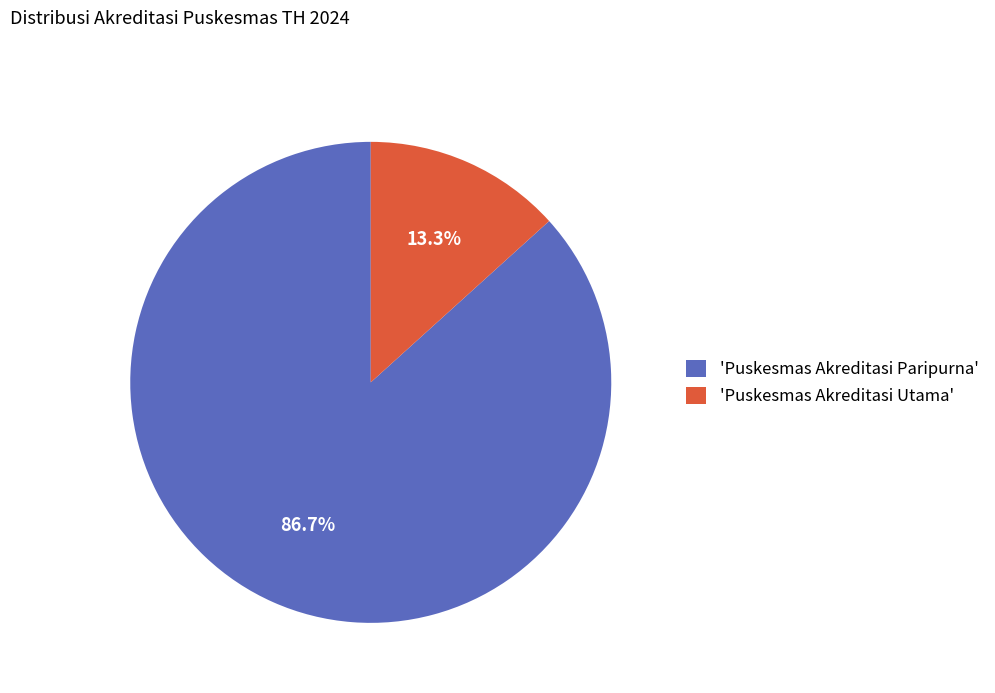

Combined, what portion of the pie is 'Puskesmas Akreditasi Utama' and 'Puskesmas Akreditasi Paripurna'?

100.0%